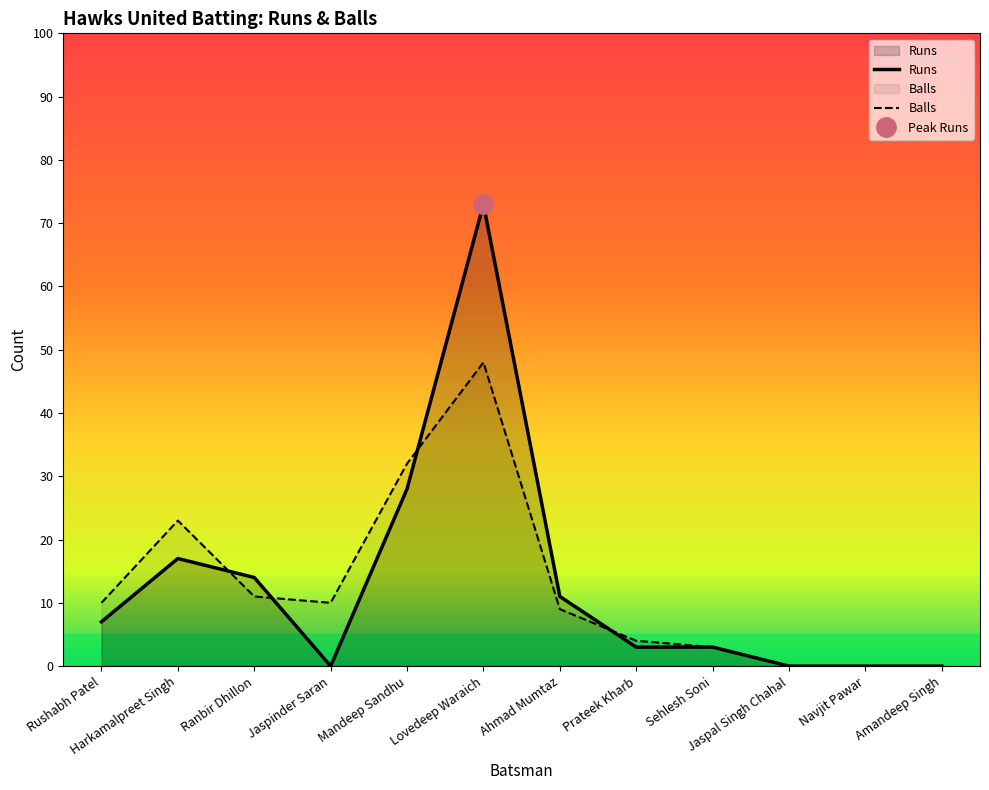

Which series has the widest spread of values?

Runs